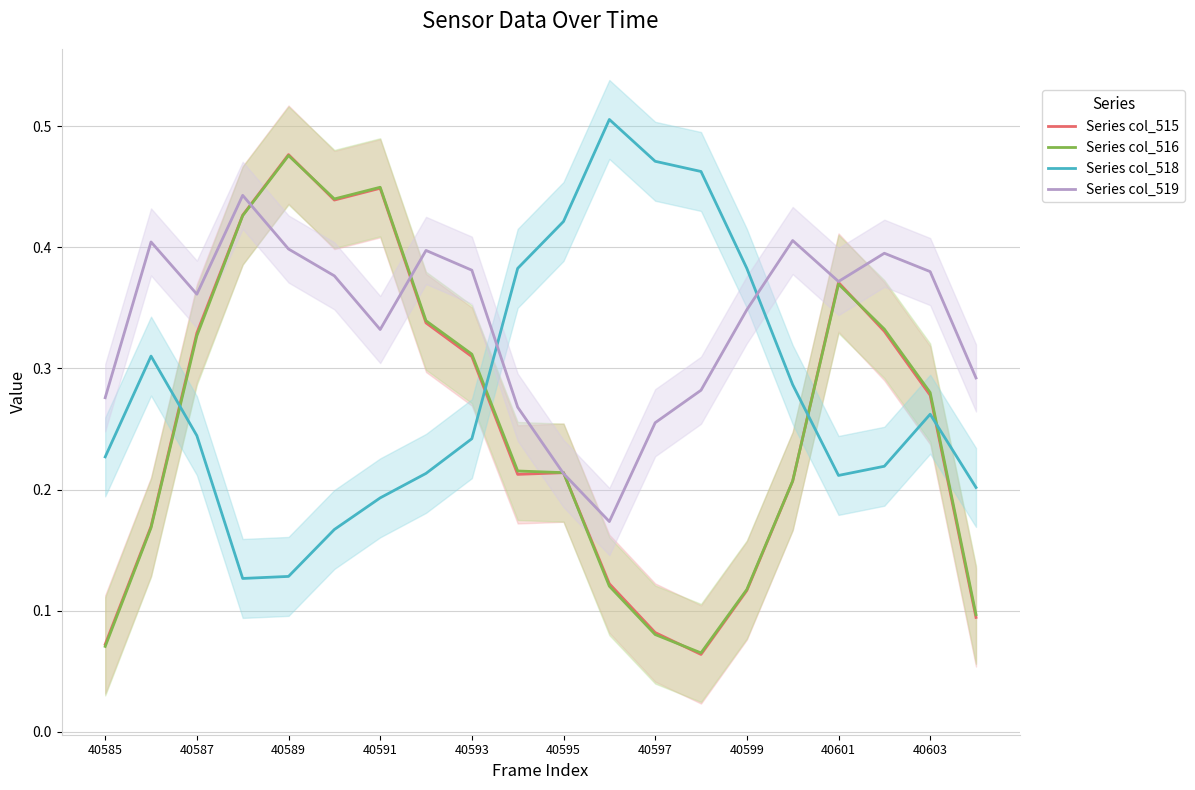

What are all the series names shown in the legend?

Series col_515, Series col_516, Series col_518, Series col_519